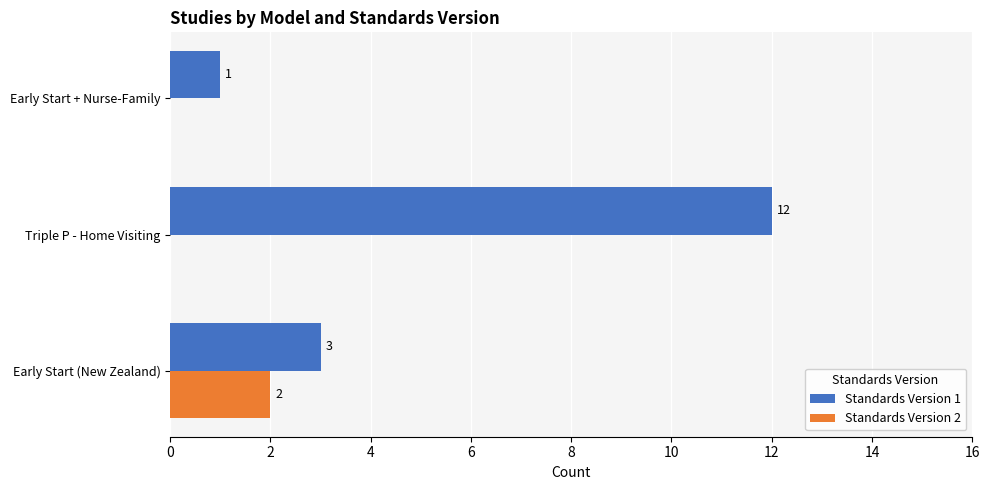

Count the Standards Version 1 values in the range 1 to 12.

3